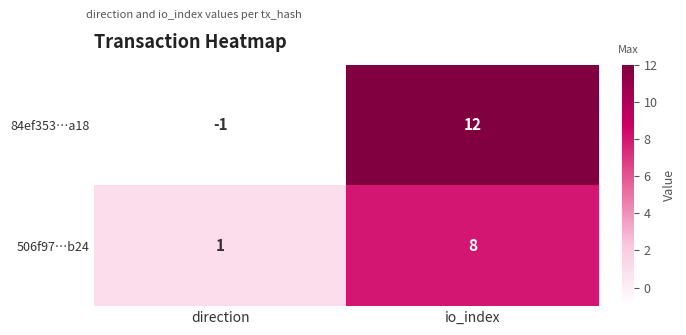

Reading right to left, extract all data points from this chart.

84ef353…a18: 12	-1
506f97…b24: 8	1